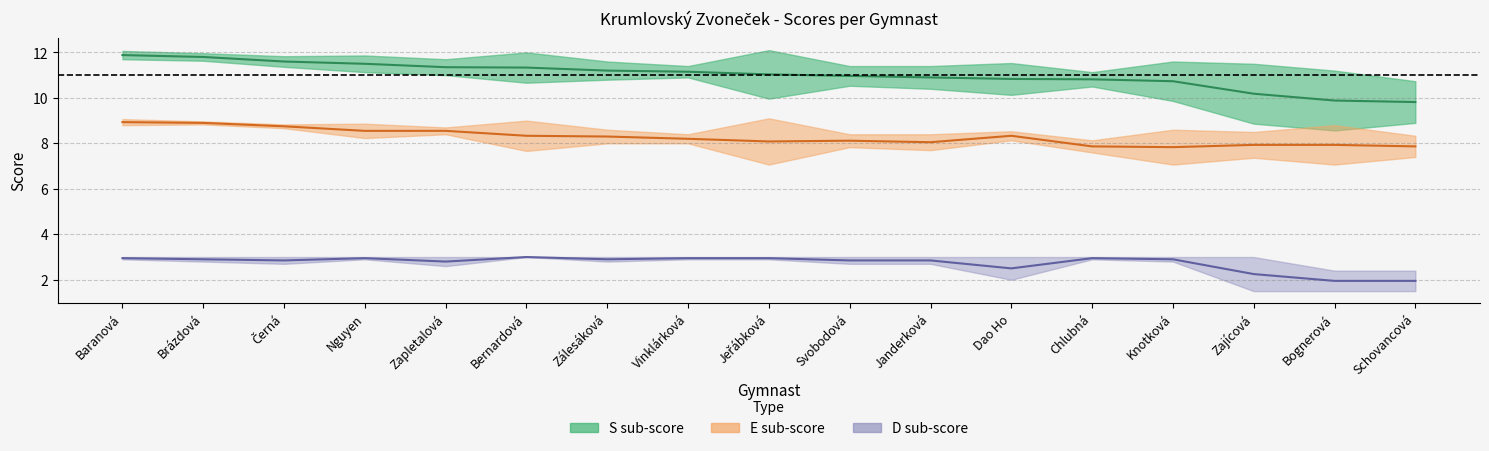

True or false: D midline and S midline cross at least once.

False